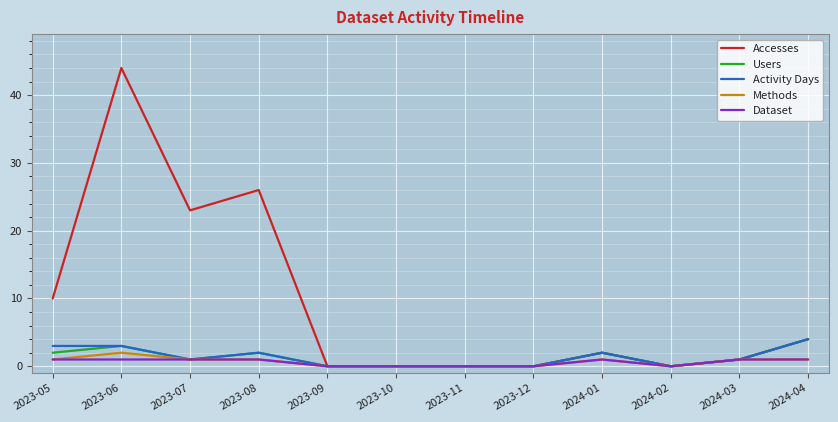

Is it true that Activity Days equals 1 at 2023-07?

True